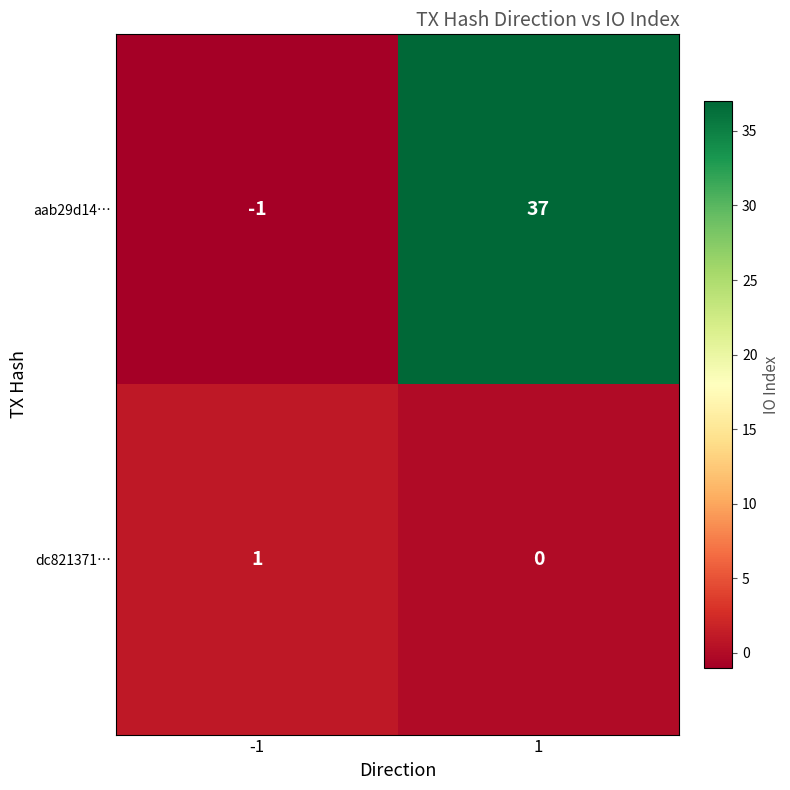

True or false: dc821371… has a value of 1 at -1.

True